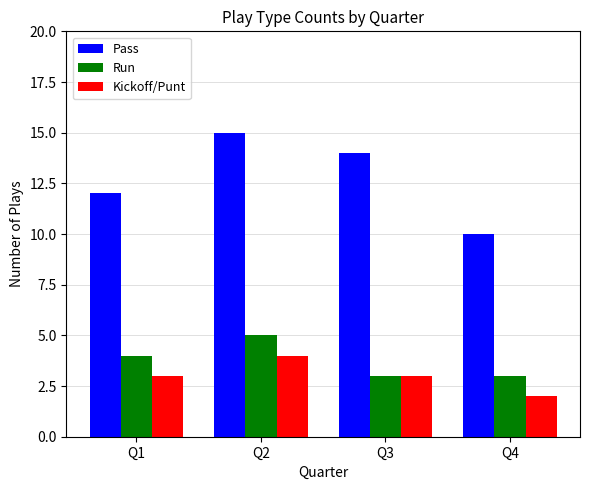

What is the smallest value displayed?

2